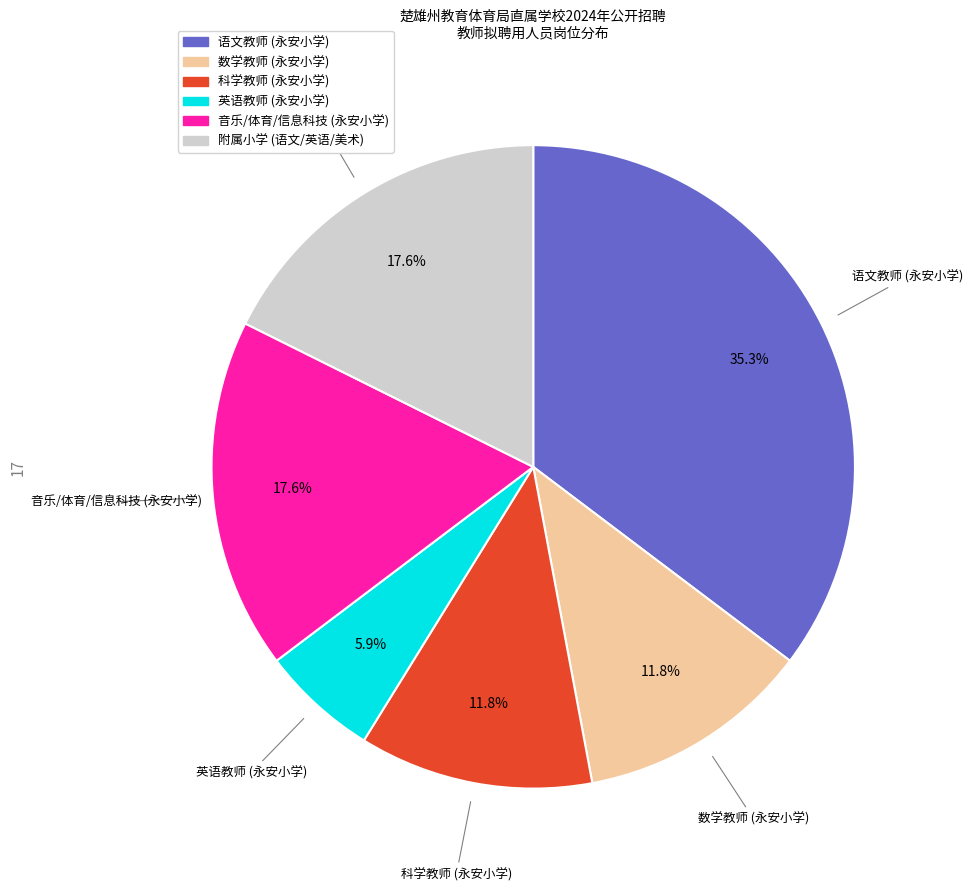

Does any single category account for the majority?

No